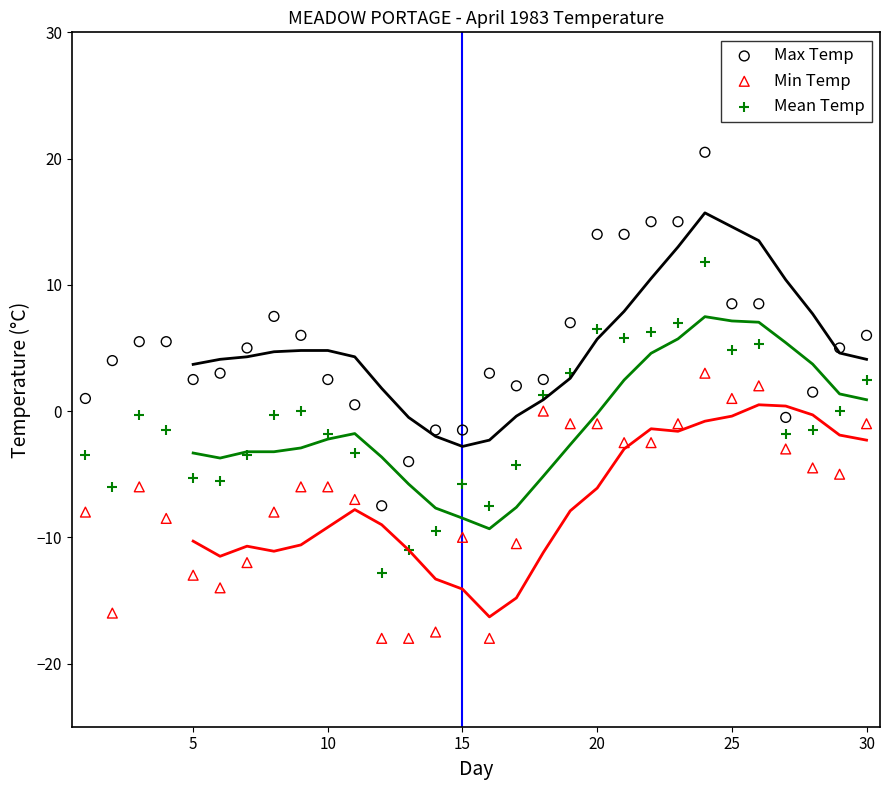

Across all data points, what is the range of X values (max minus min)?

29.0